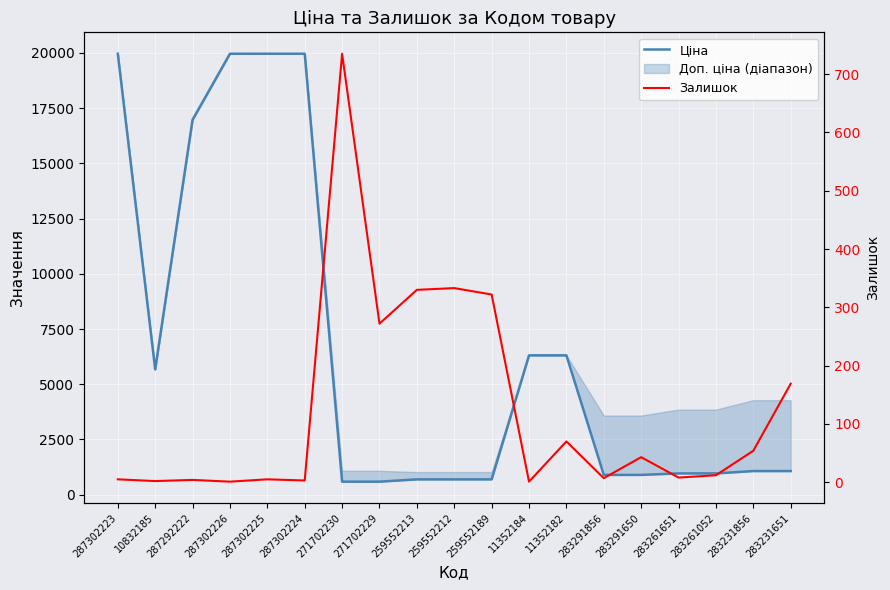

Which series has the widest spread of values?

Ціна